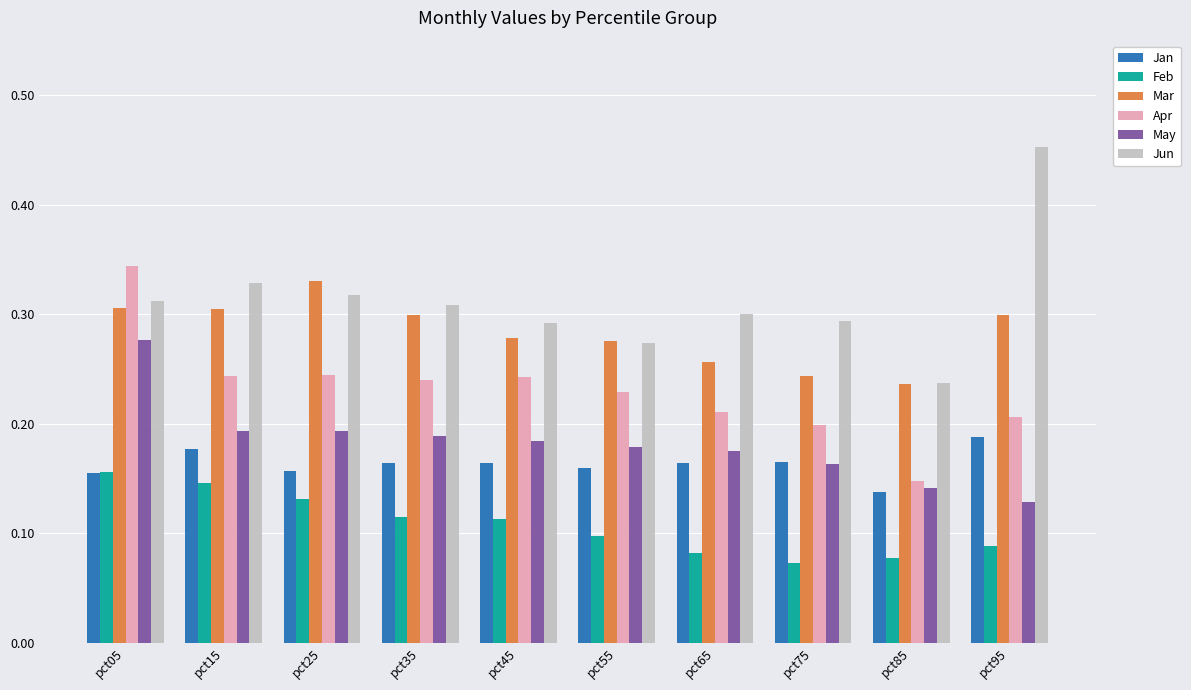

What is the sum of all Apr values?

2.3